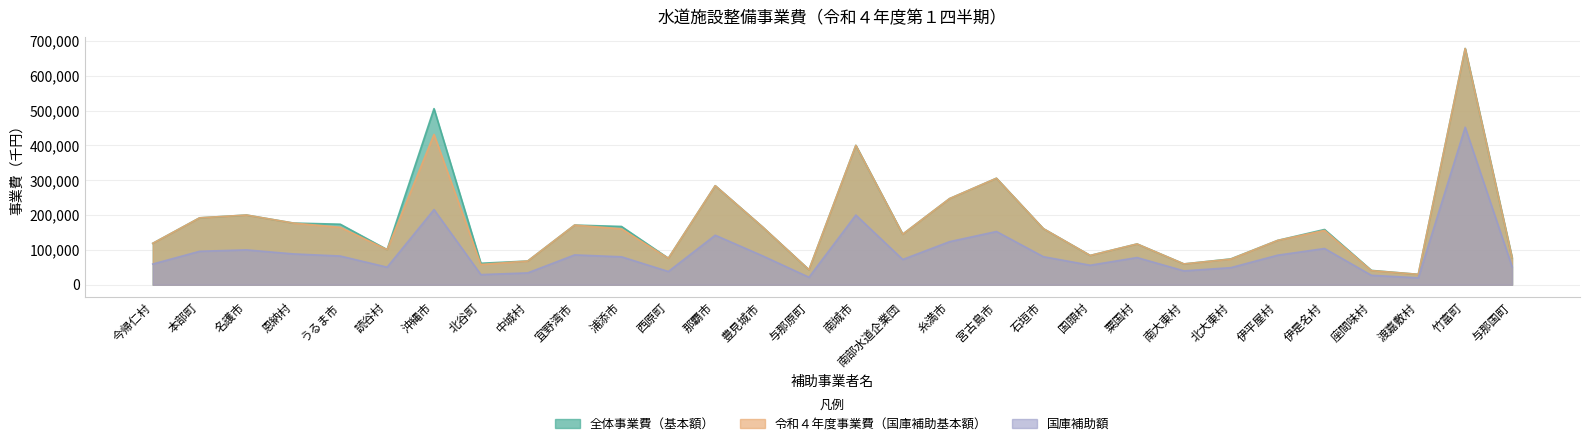

Does the chart display data point markers on the line(s)?

No